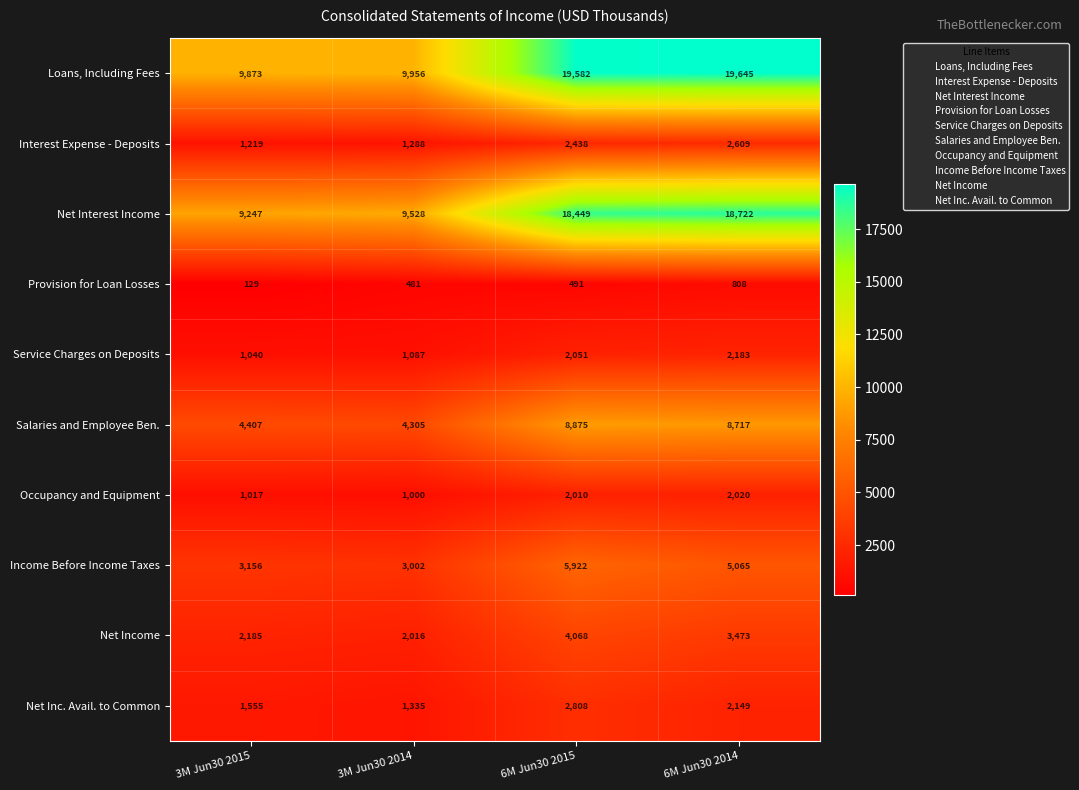

List the series in order of their peak value, highest first.

Loans, Including Fees, Net Interest Income, Salaries and Employee Ben., Income Before Income Taxes, Net Income, Net Inc. Avail. to Common, Interest Expense - Deposits, Service Charges on Deposits, Occupancy and Equipment, Provision for Loan Losses